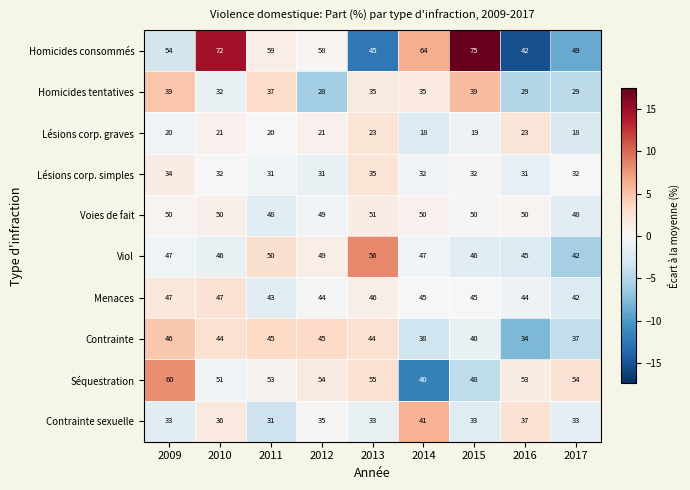

Is the value of Homicides consommés at 2010 greater than the value of Voies de fait at 2012?

Yes